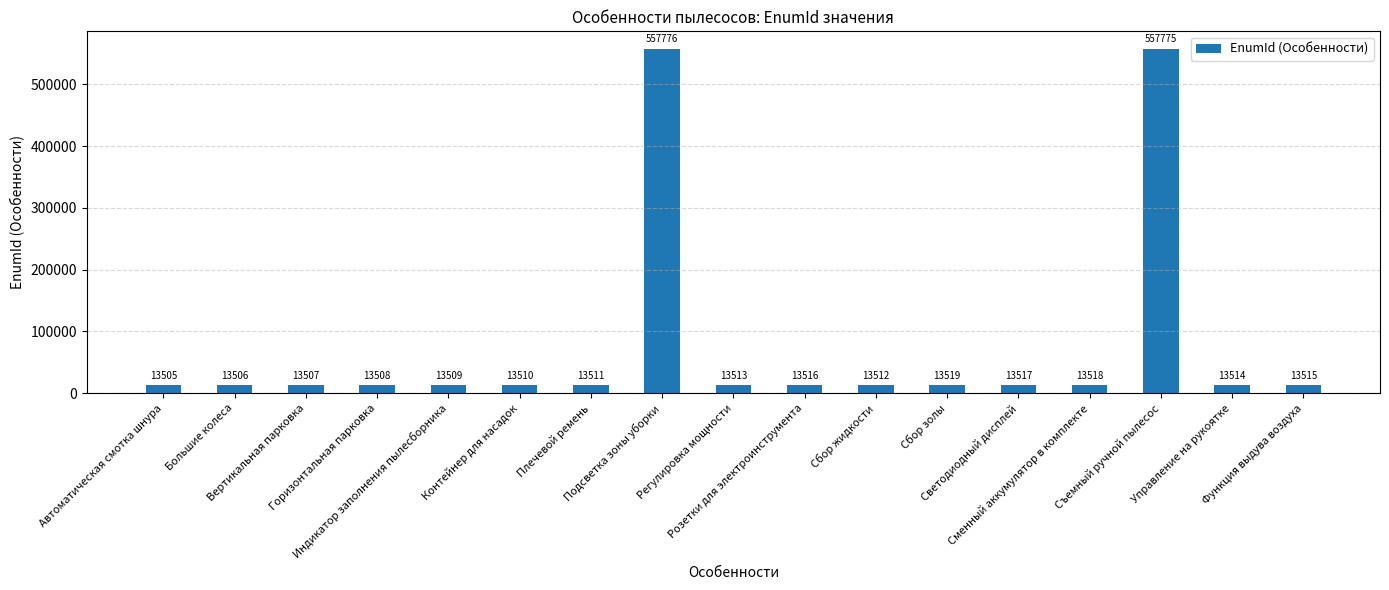

Reading left to right, what are all the values shown in this chart?

Автоматическая смотка шнура=13505	Большие колеса=13506	Вертикальная парковка=13507	Горизонтальная парковка=13508	Индикатор заполнения пылесборника=13509	Контейнер для насадок=13510	Плечевой ремень=13511	Подсветка зоны уборки=557776	Регулировка мощности=13513	Розетки для электроинструмента=13516	Сбор жидкости=13512	Сбор золы=13519	Светодиодный дисплей=13517	Сменный аккумулятор в комплекте=13518	Съемный ручной пылесос=557775	Управление на рукоятке=13514	Функция выдува воздуха=13515